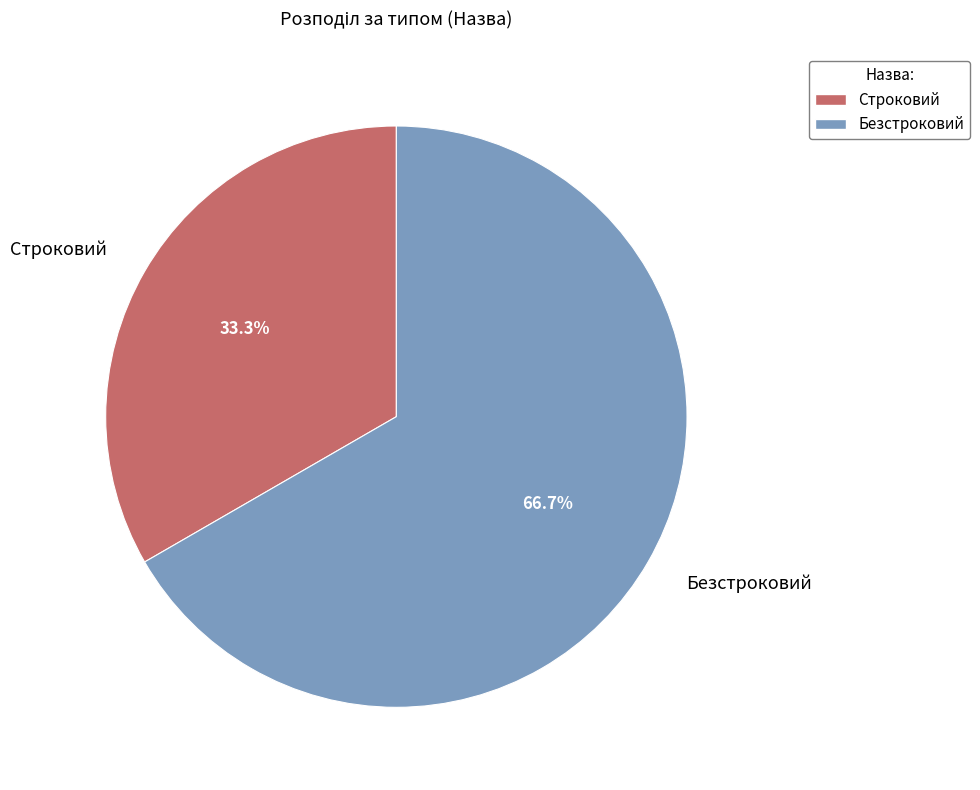

Which slice represents more than half of the pie?

Безстроковий